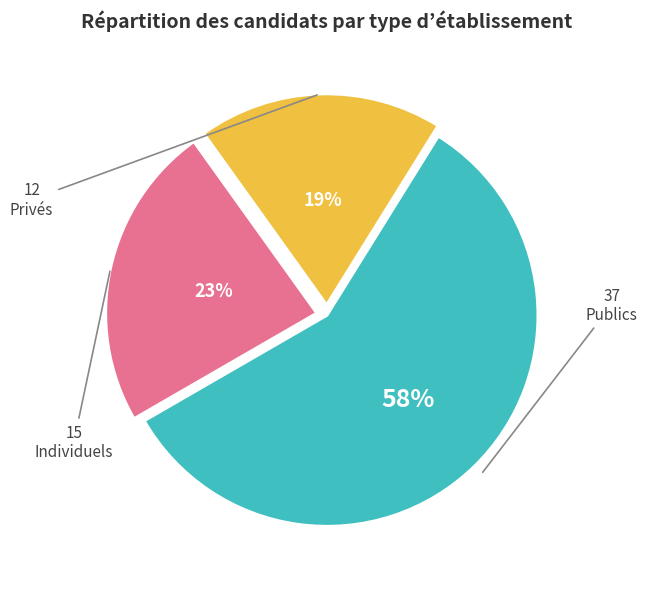

Is there a majority slice in this chart?

Yes